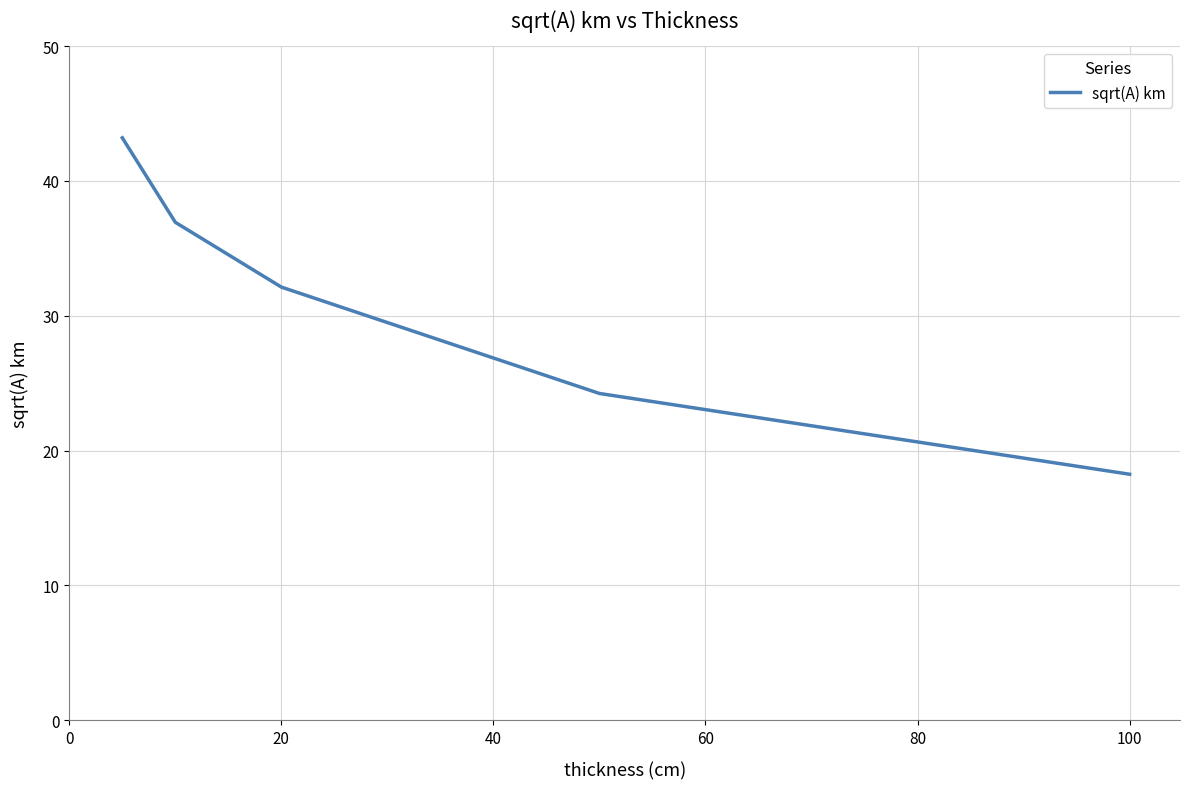

True or false: there are more than 2 points higher than both neighbors.

False